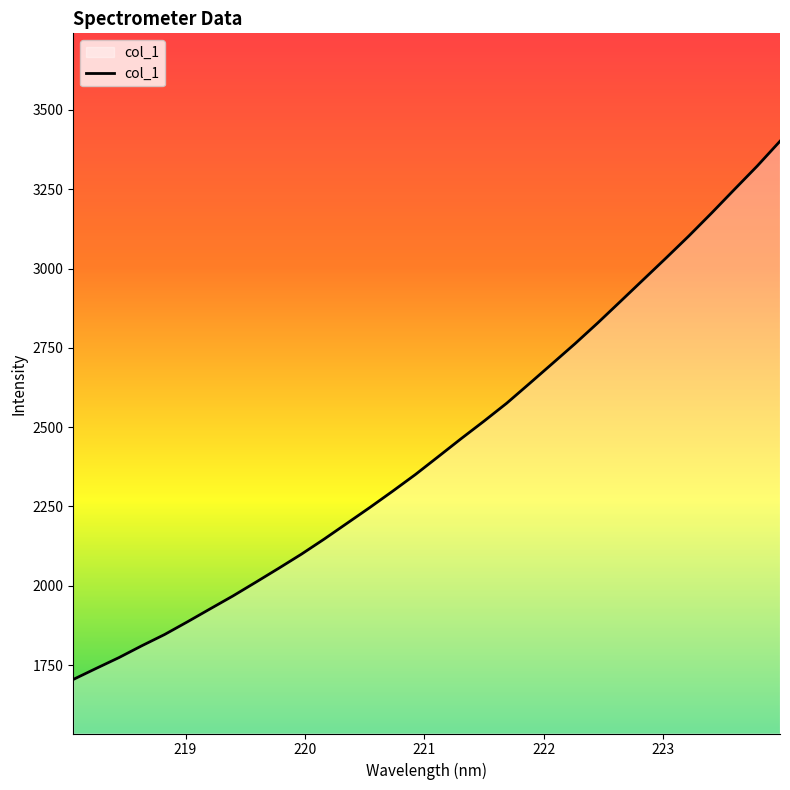

Reading left to right, extract all data points from this chart.

1704.5	1739.1	1773.3	1810.5	1846.1	1886.0	1927.1	1967.9	2011.1	2054.8	2099.5	2147.2	2196.9	2246.7	2298.1	2350.8	2407.0	2463.5	2518.5	2575.3	2637.4	2700.1	2763.1	2828.7	2896.8	2965.2	3033.5	3102.9	3175.3	3249.6	3323.3	3401.5